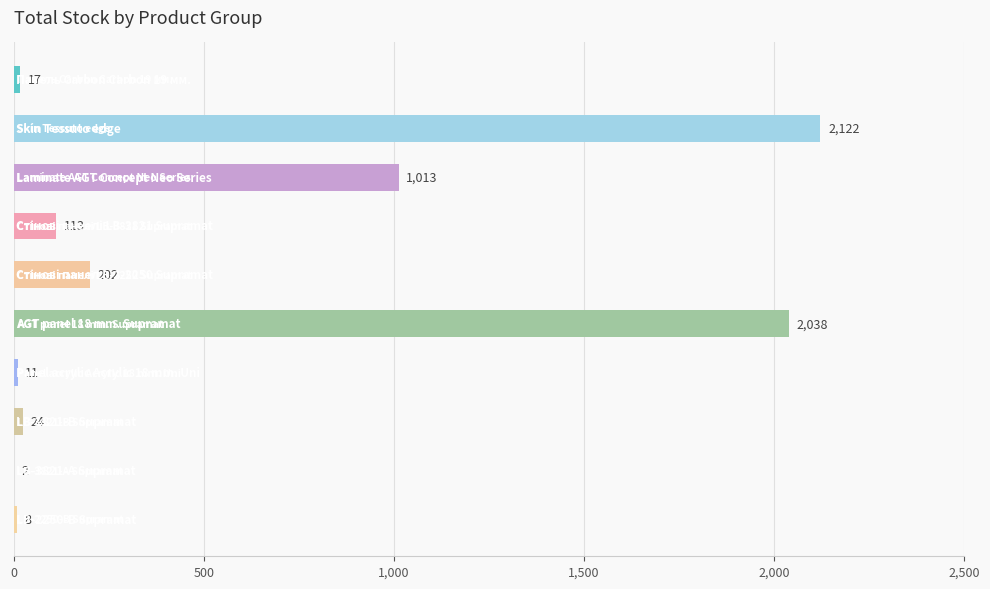

Count the number of data series in this chart.

1